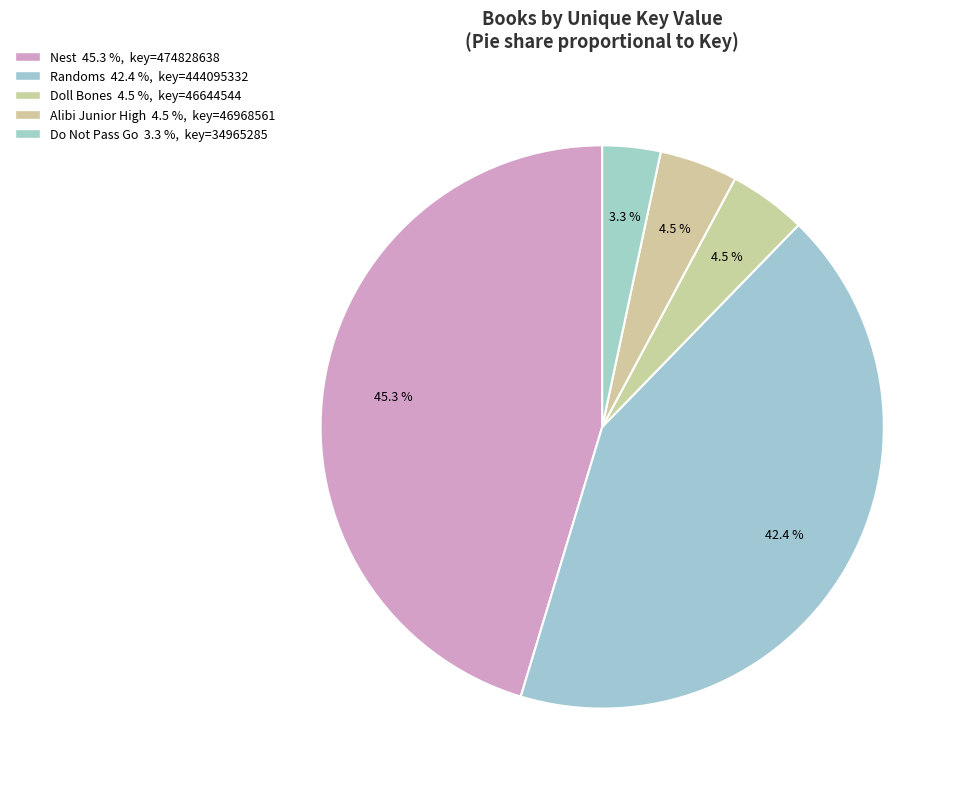

What percentage is the Randoms slice, to the nearest percent?

42%